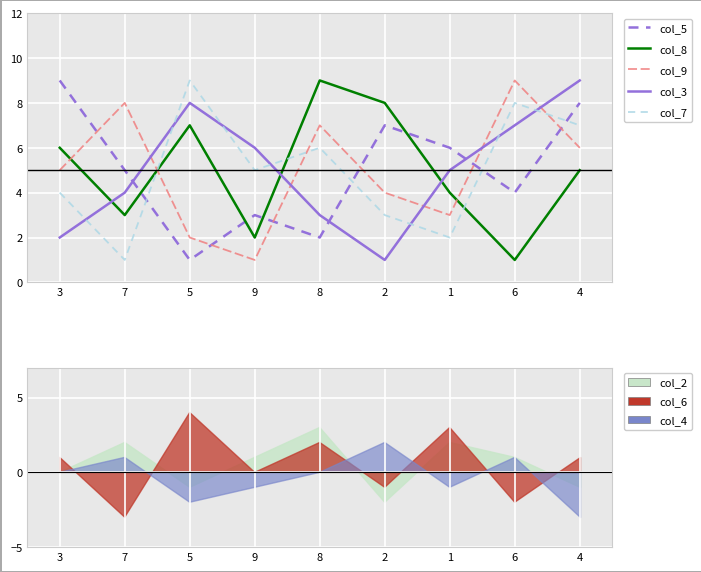

Which category has the lowest value in the col_8 series?

6